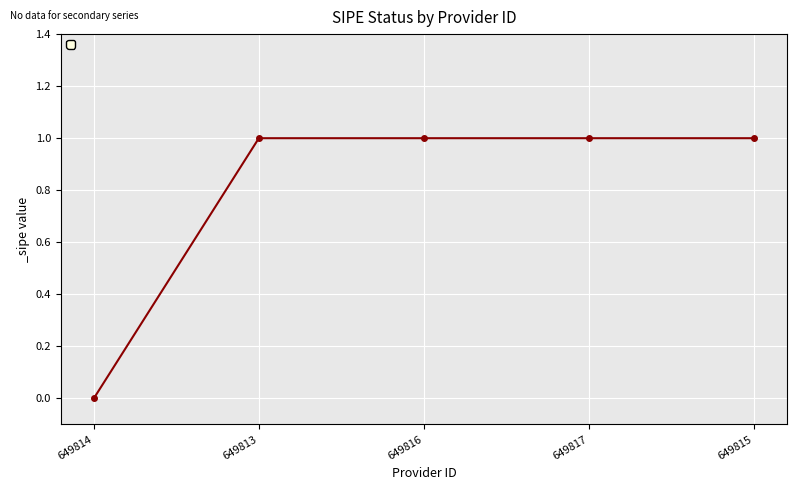

At which category does the chart reach its minimum across all series?

649814